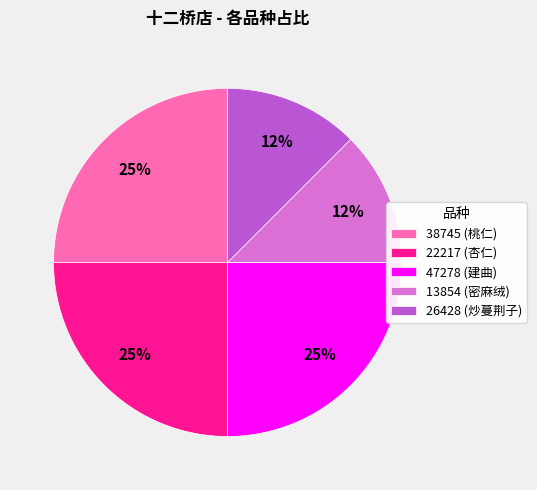

How many slices are in this pie chart?

5